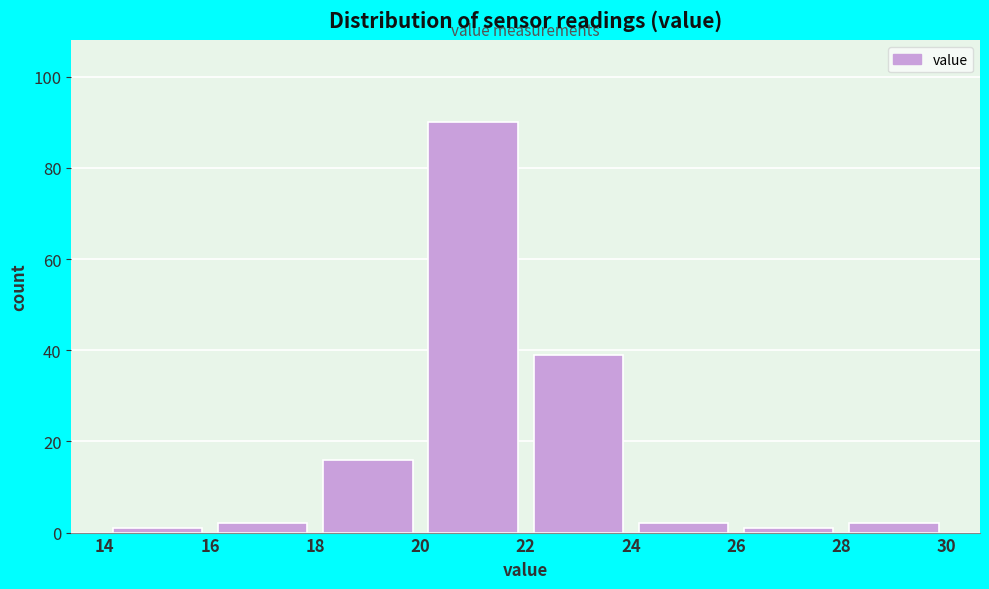

Reading left to right, list every bar in this chart as the range it spans on the x-axis followed by its height. The values are not printed on the chart, so give them approximately, as read against the axis.

14 to 16: under 2
16 to 18: 2
18 to 20: 16
20 to 22: 90
22 to 24: 40
24 to 26: 2
26 to 28: under 2
28 to 30: 2